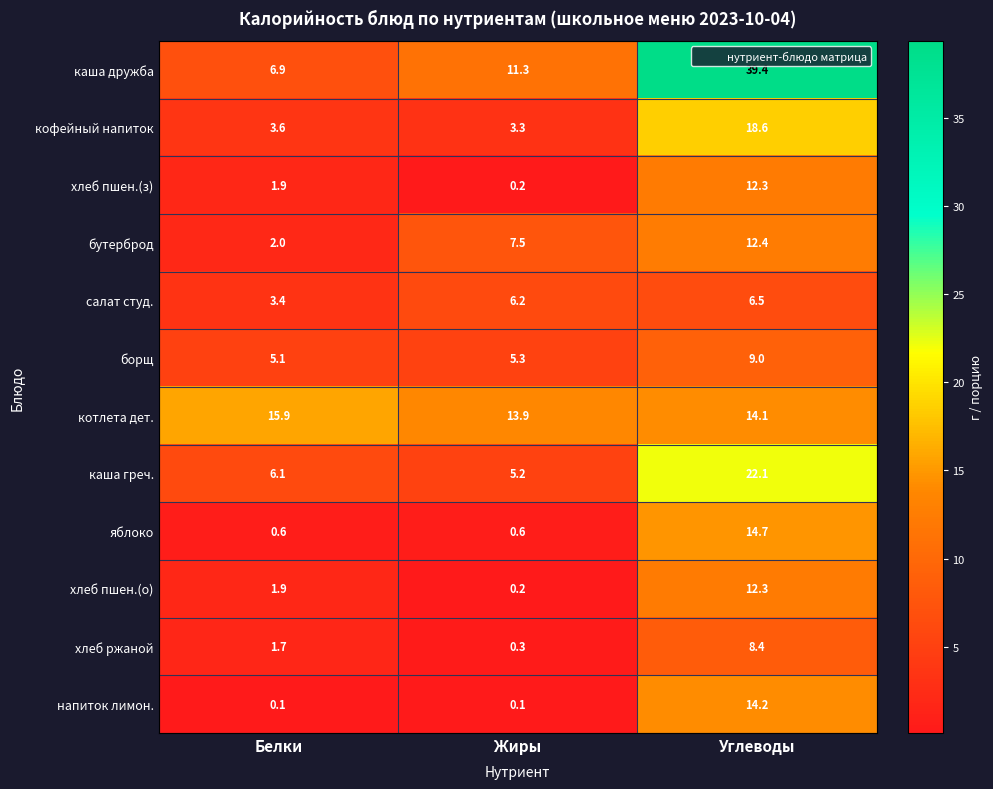

How many data points in хлеб пшен.(з) are less than 1?

1